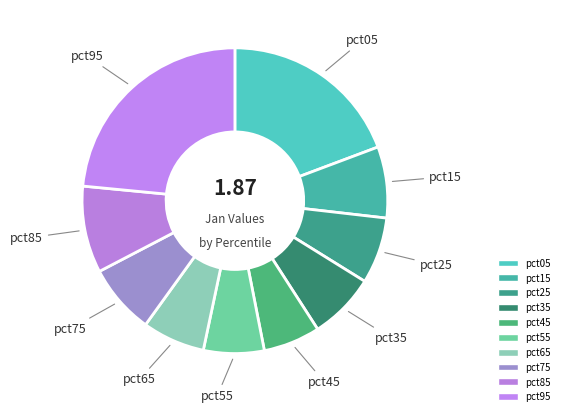

Rank the categories by value from lowest to highest.

pct45, pct55, pct65, pct25, pct35, pct75, pct15, pct85, pct05, pct95